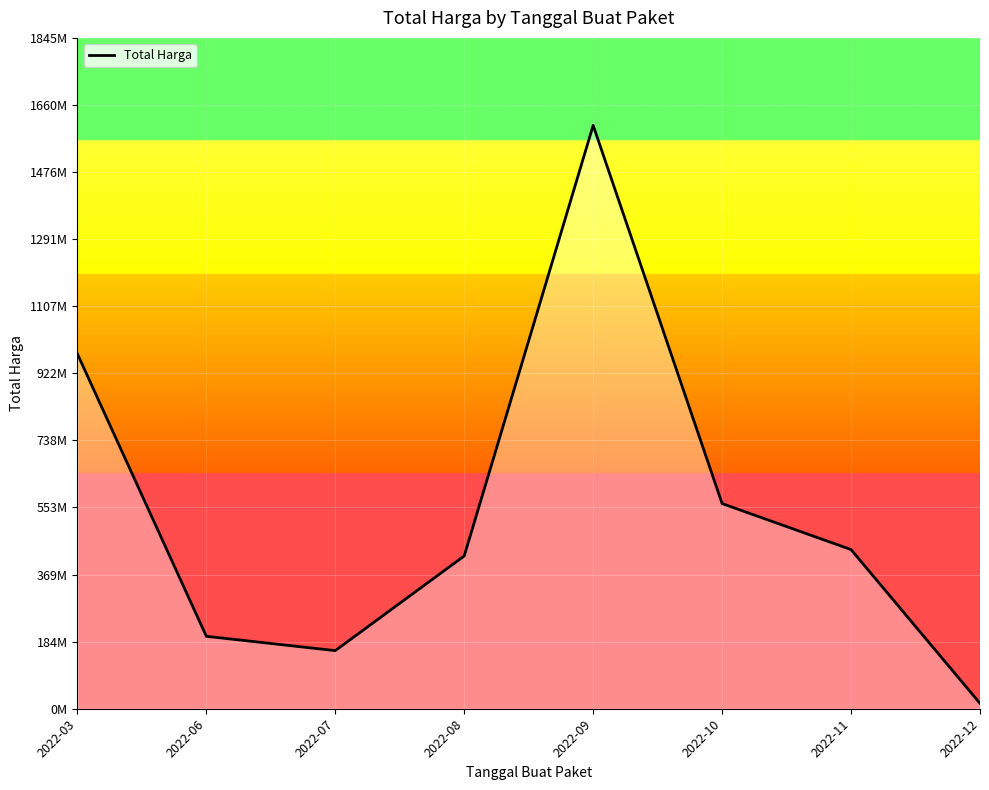

Does the chart have visible grid lines?

Yes